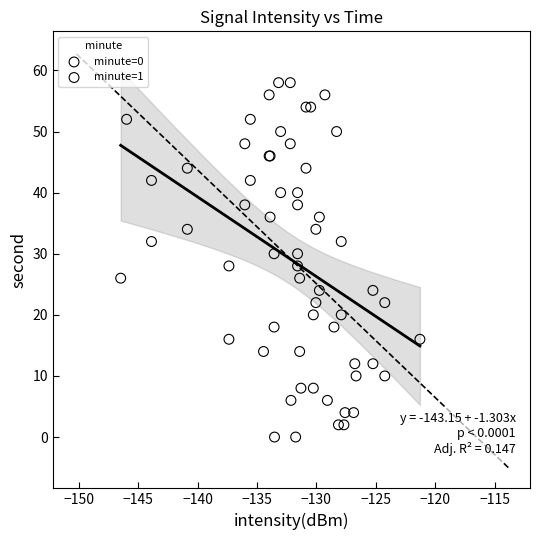

What are all the series names shown in the legend?

minute=0, minute=1